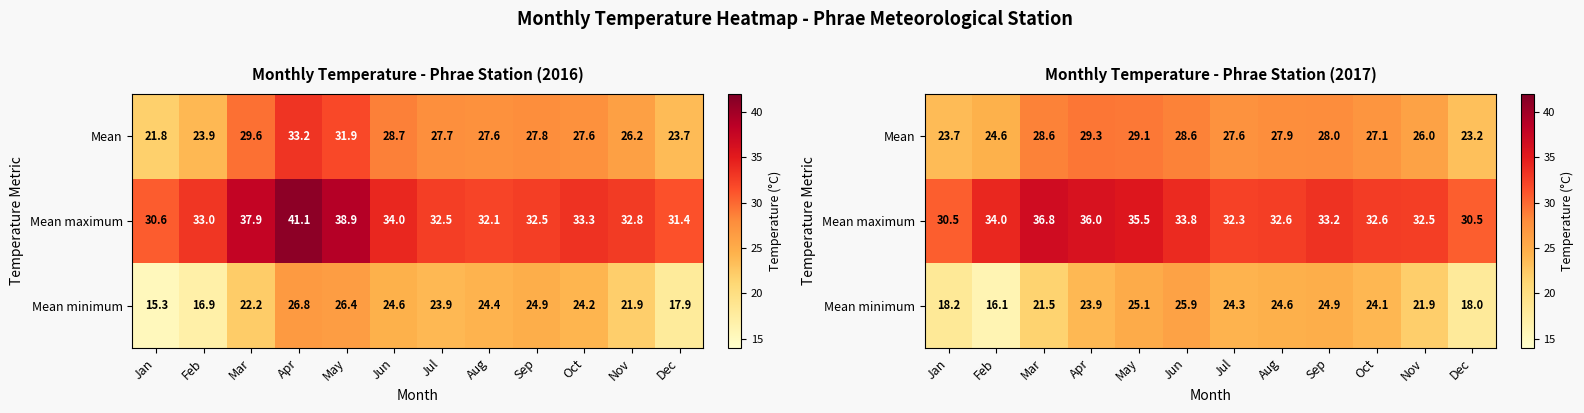

Which series changed the most between Feb and Aug?

Mean minimum